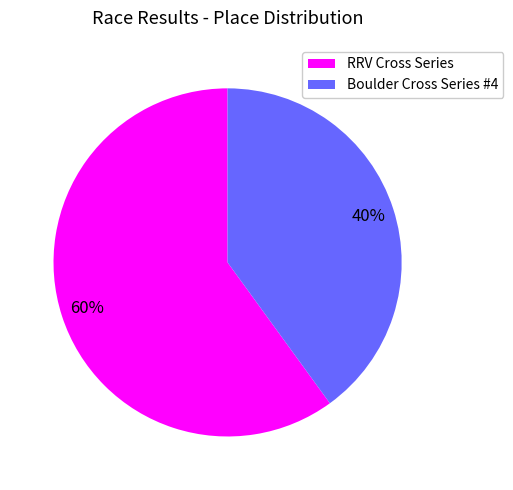

To the nearest percent, what portion does RRV Cross Series represent?

60%